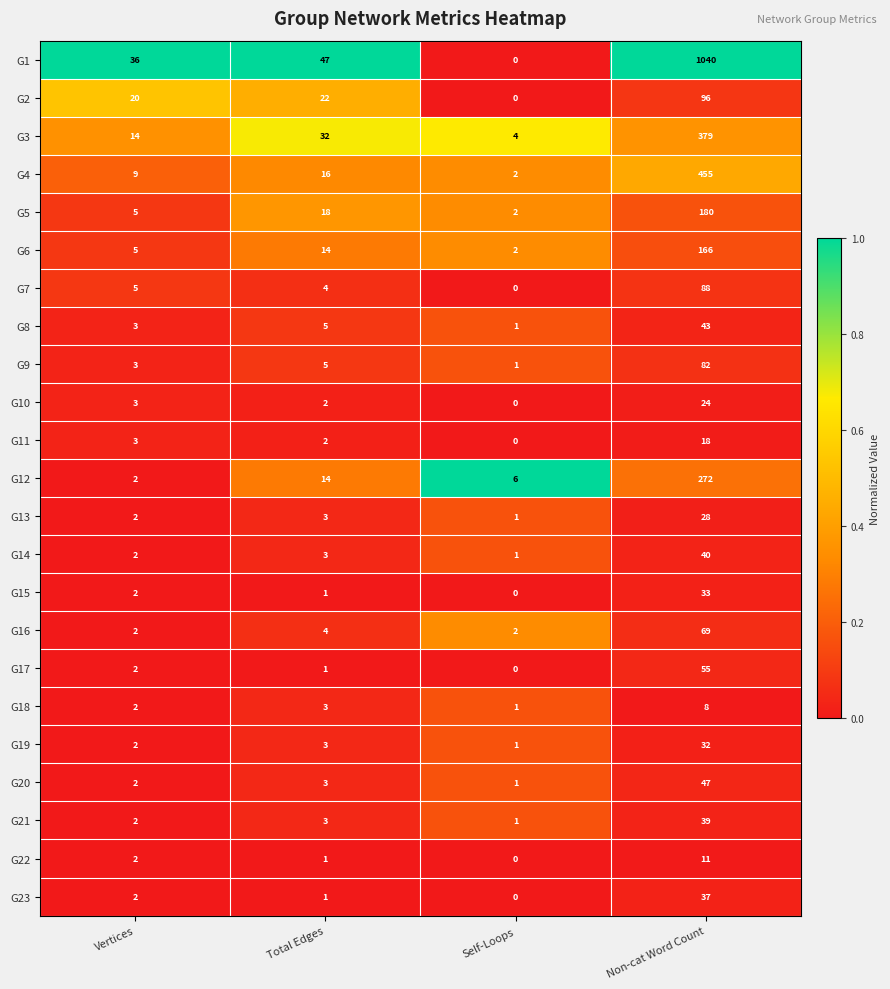

At which category does the chart reach its peak across all series?

Non-cat Word Count